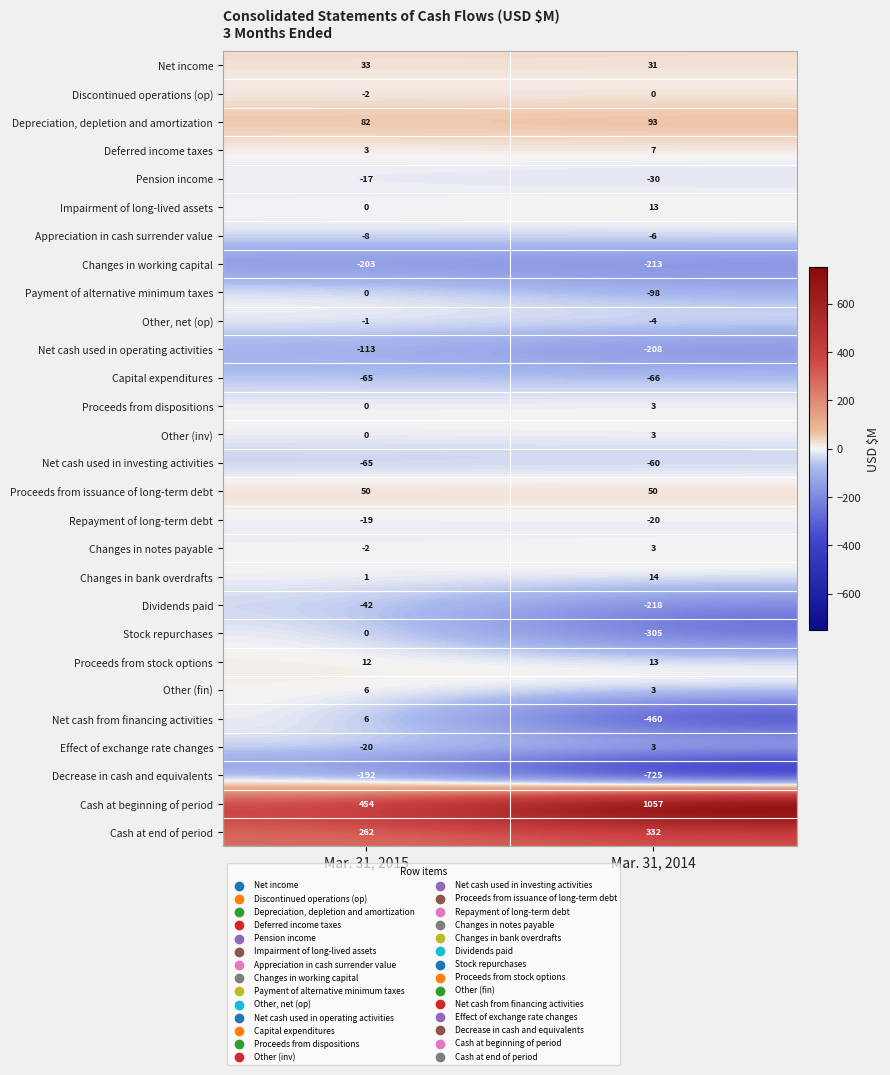

Count the number of categories in the chart.

2